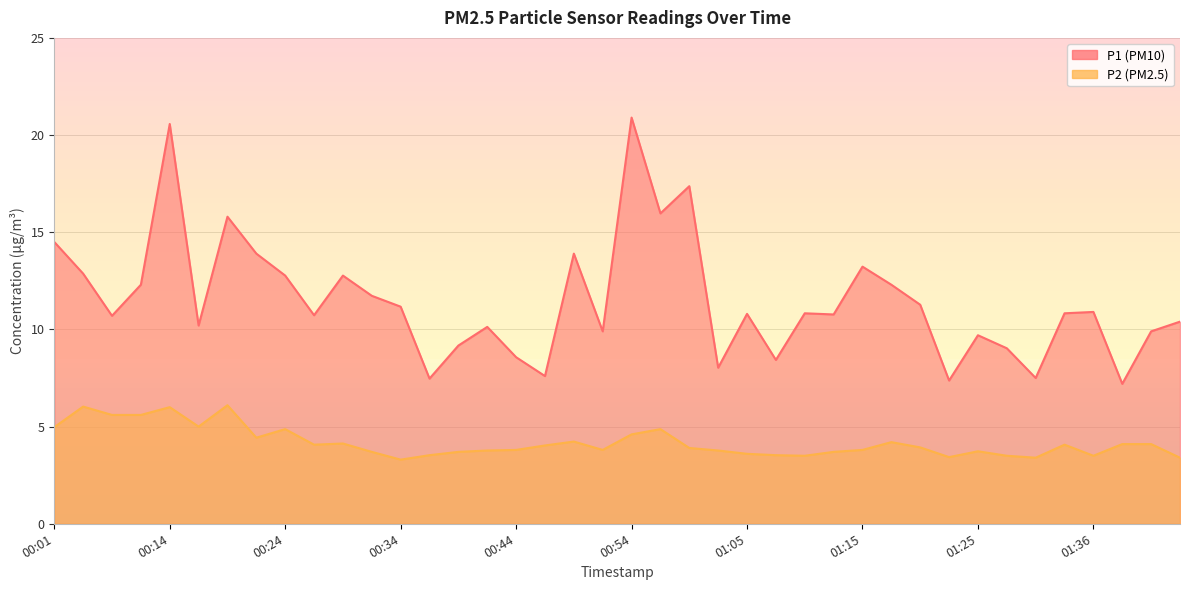

Rank the series at 01:00 from highest to lowest value.

P1, P2